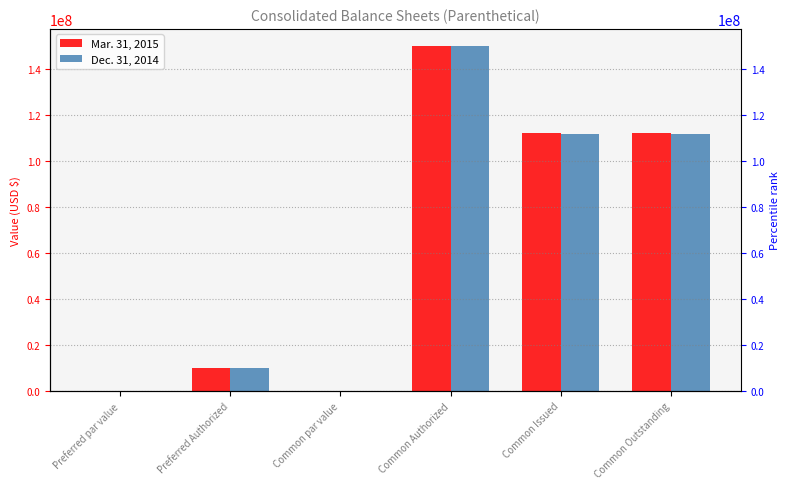

What is the label of the 3rd bar from the left?

Common par value